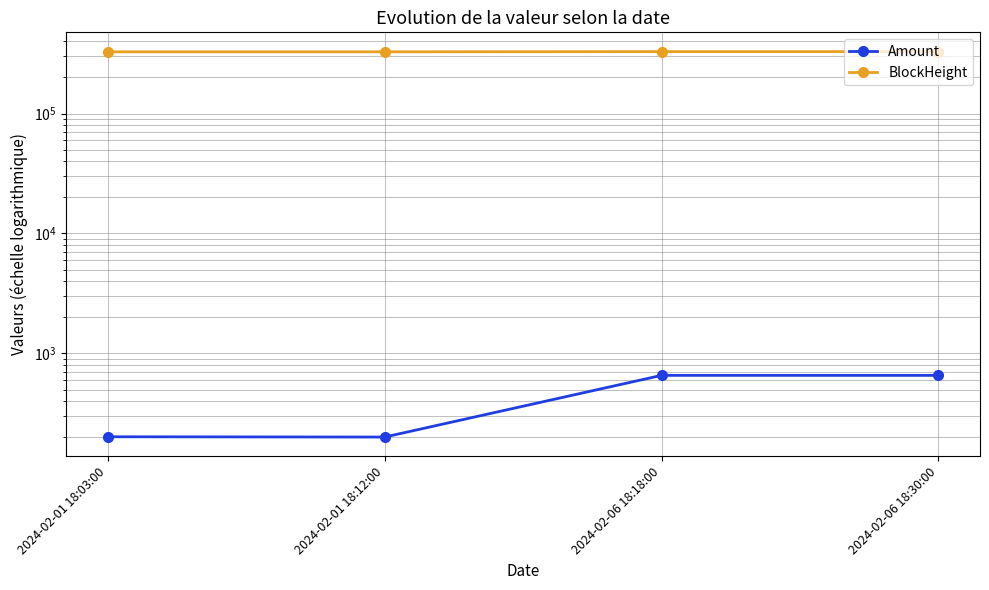

How many lines are shown in the chart?

2